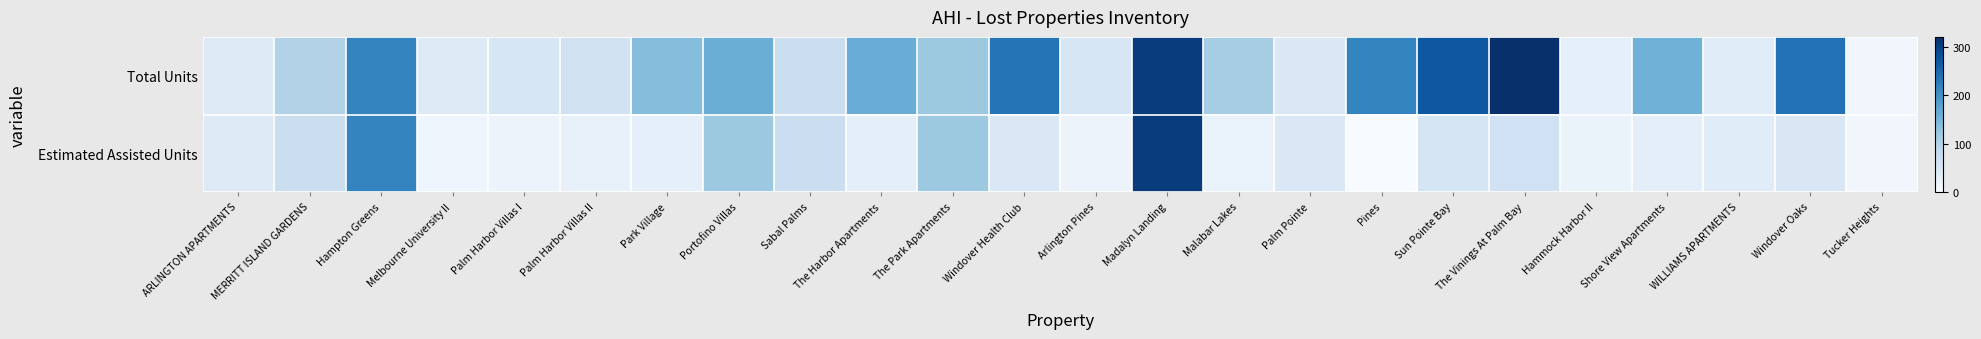

At which category is the sum across all series the highest?

Madalyn Landing